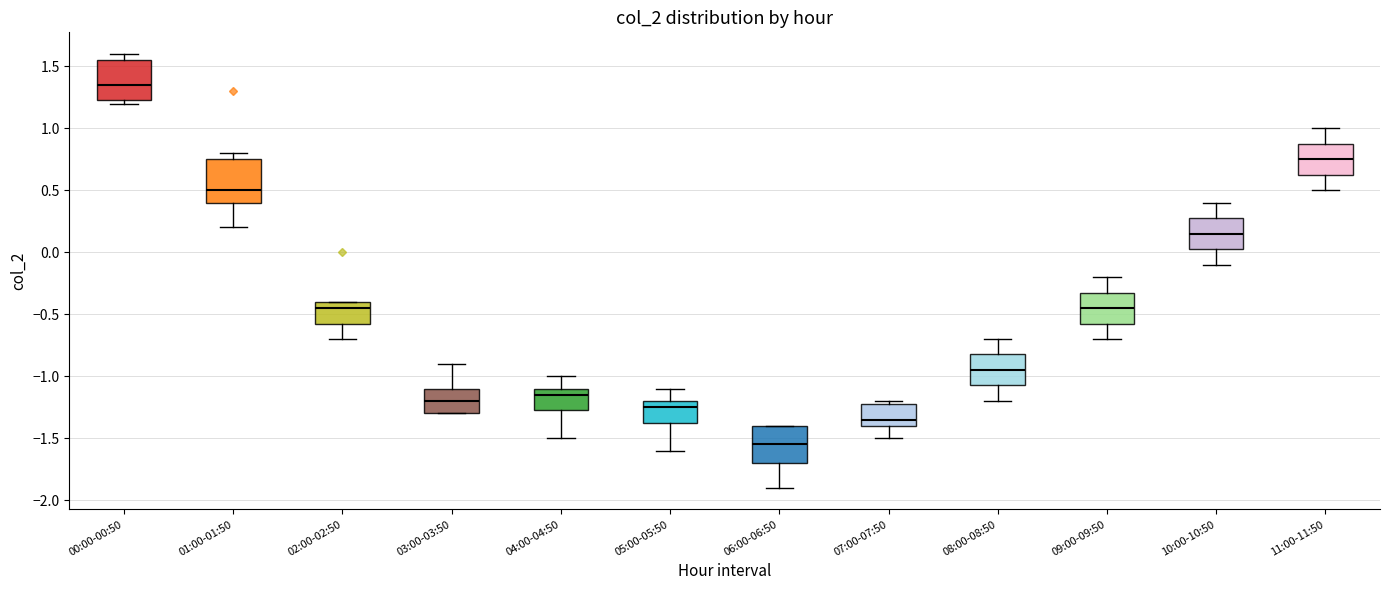

Where does the lower whisker of the box for 06:00-06:50 end on the y-axis? The values are not printed on the chart, so give them approximately, as read against the axis.

-1.90